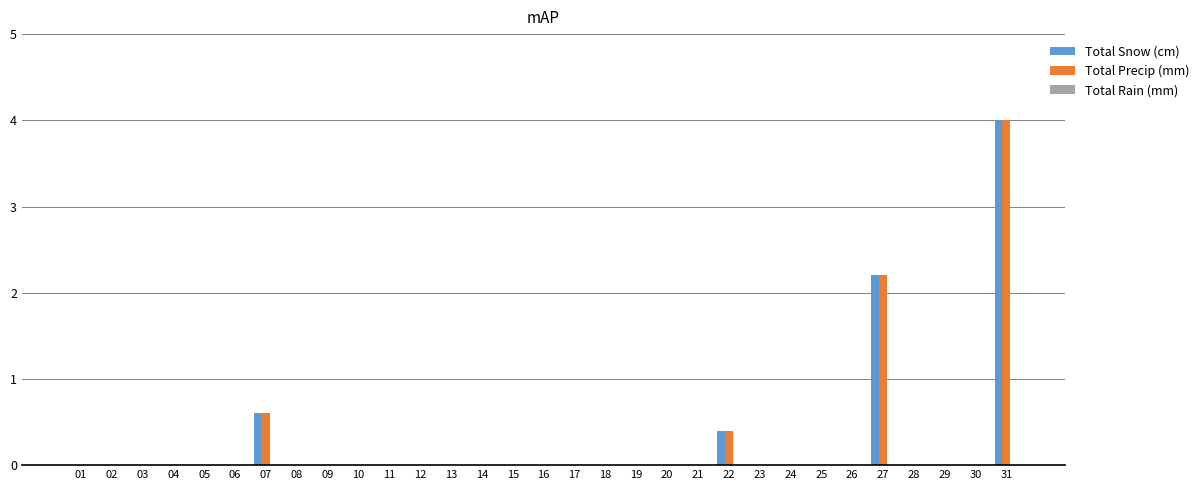

Is it true that Total Snow (cm) equals 1.5 at 05?

False